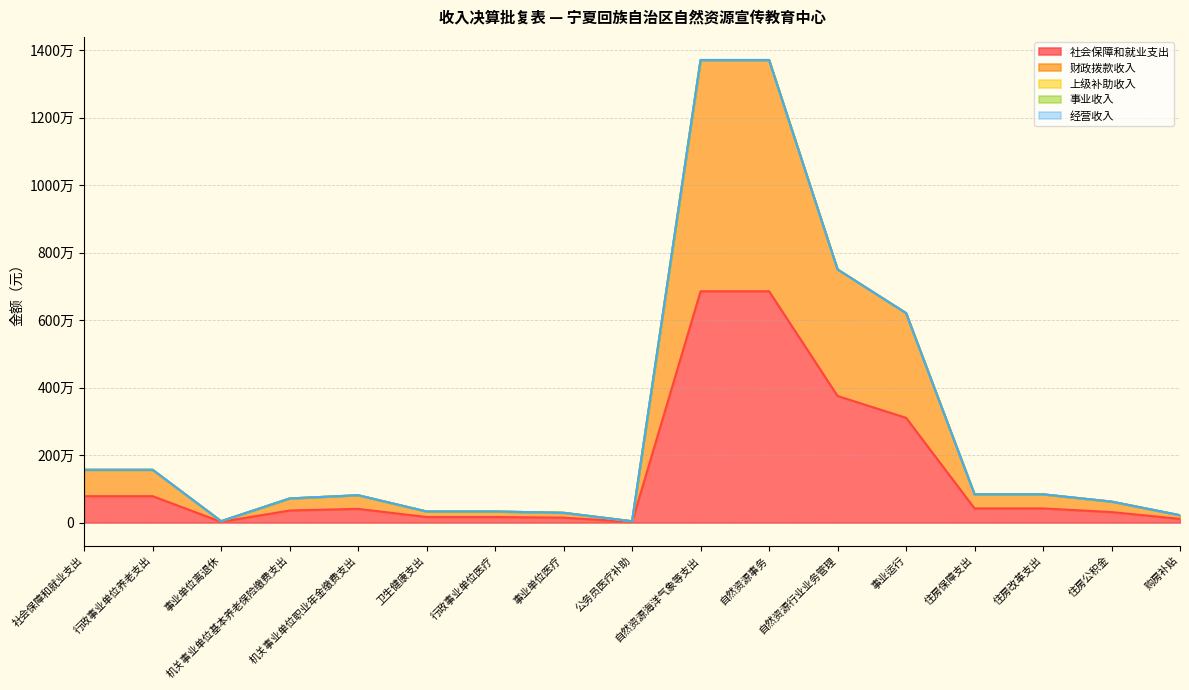

What position from the right is 社会保障和就业支出?

17